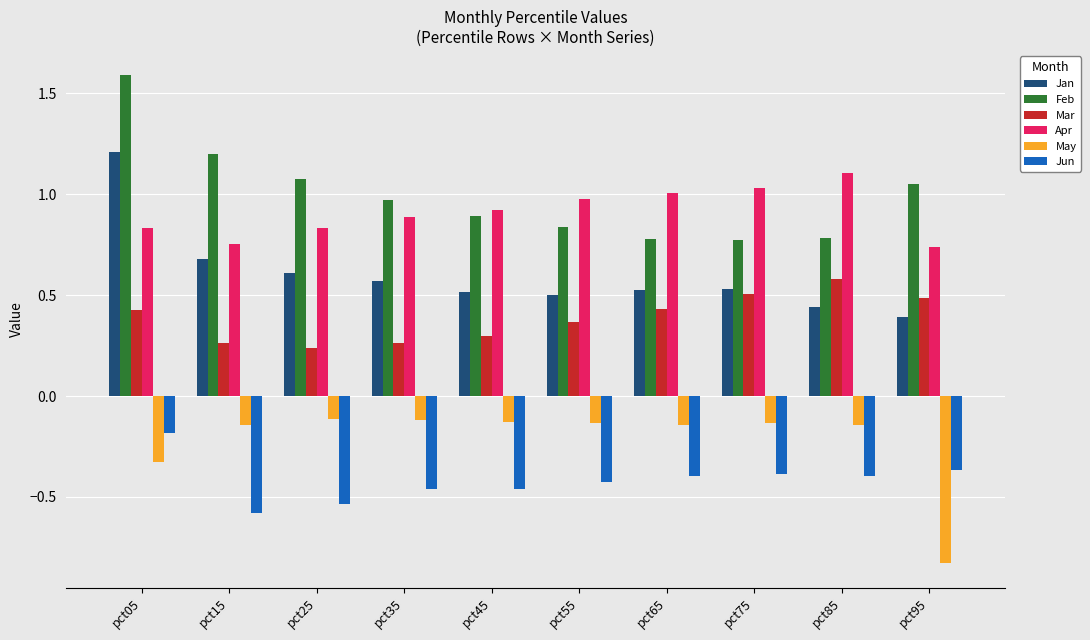

Which series changed the most between pct85 and pct95?

May